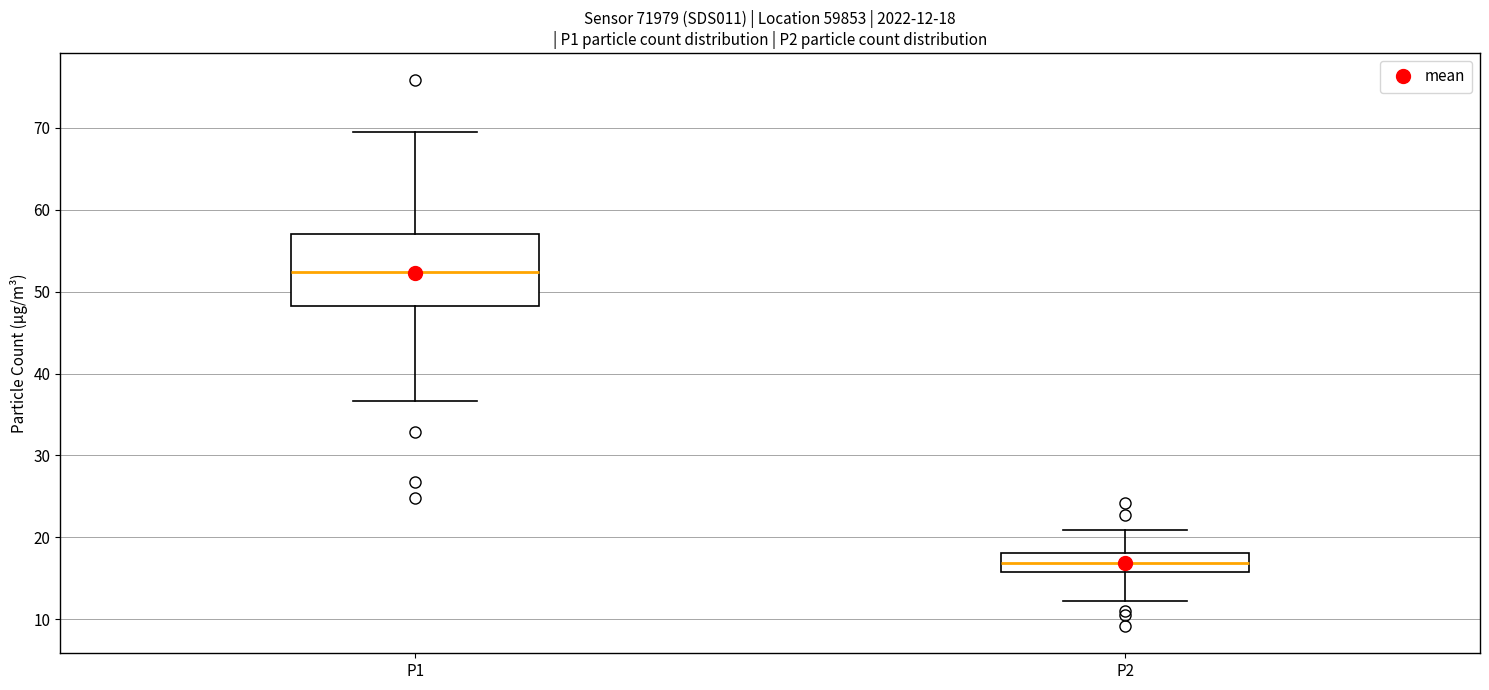

Comparing the boxes themselves (not the whiskers), which one is the tallest?

P1